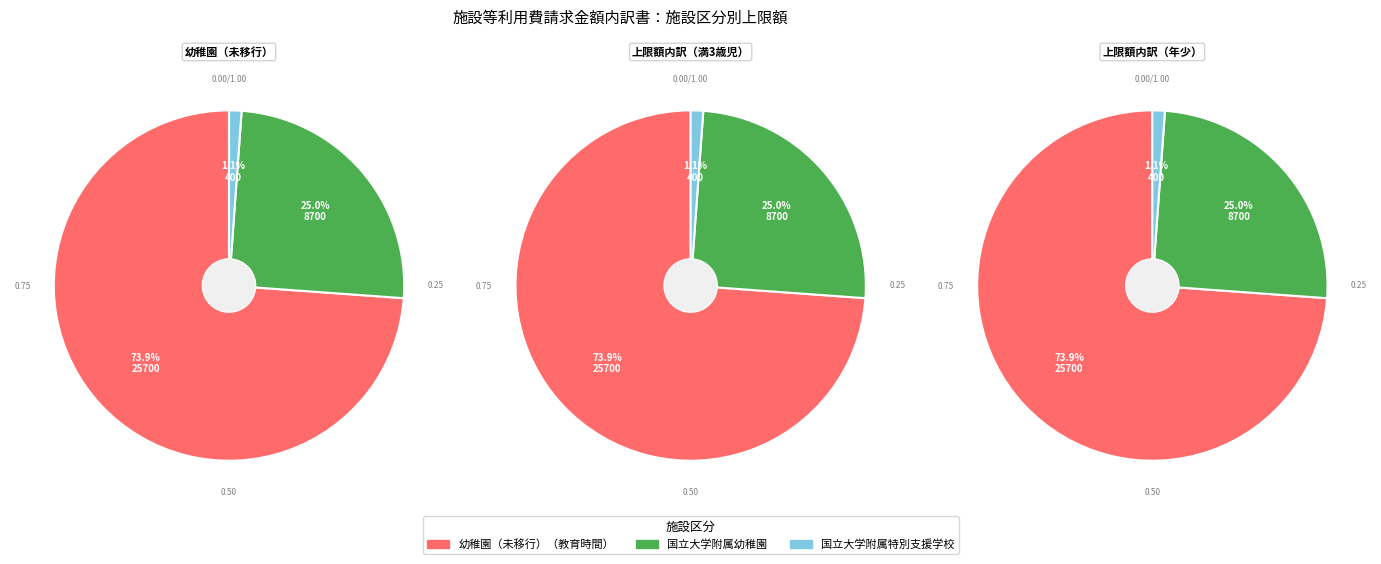

Is it true that 幼稚園（未移行）（教育時間） is 74% of the pie?

True